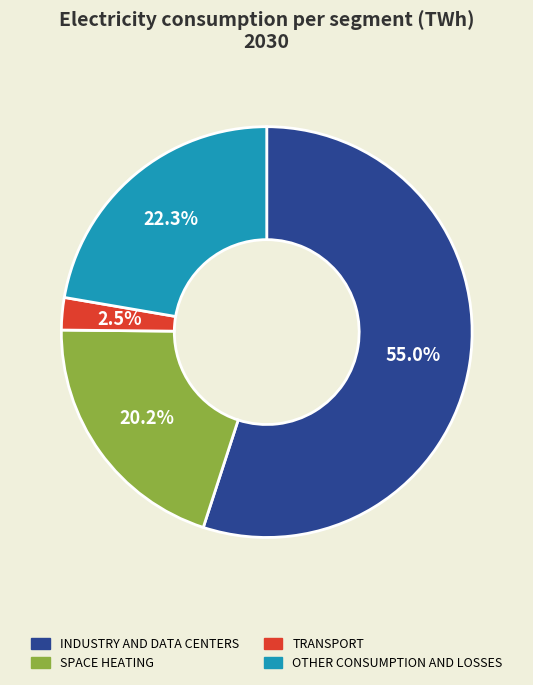

Does any single category account for the majority?

Yes